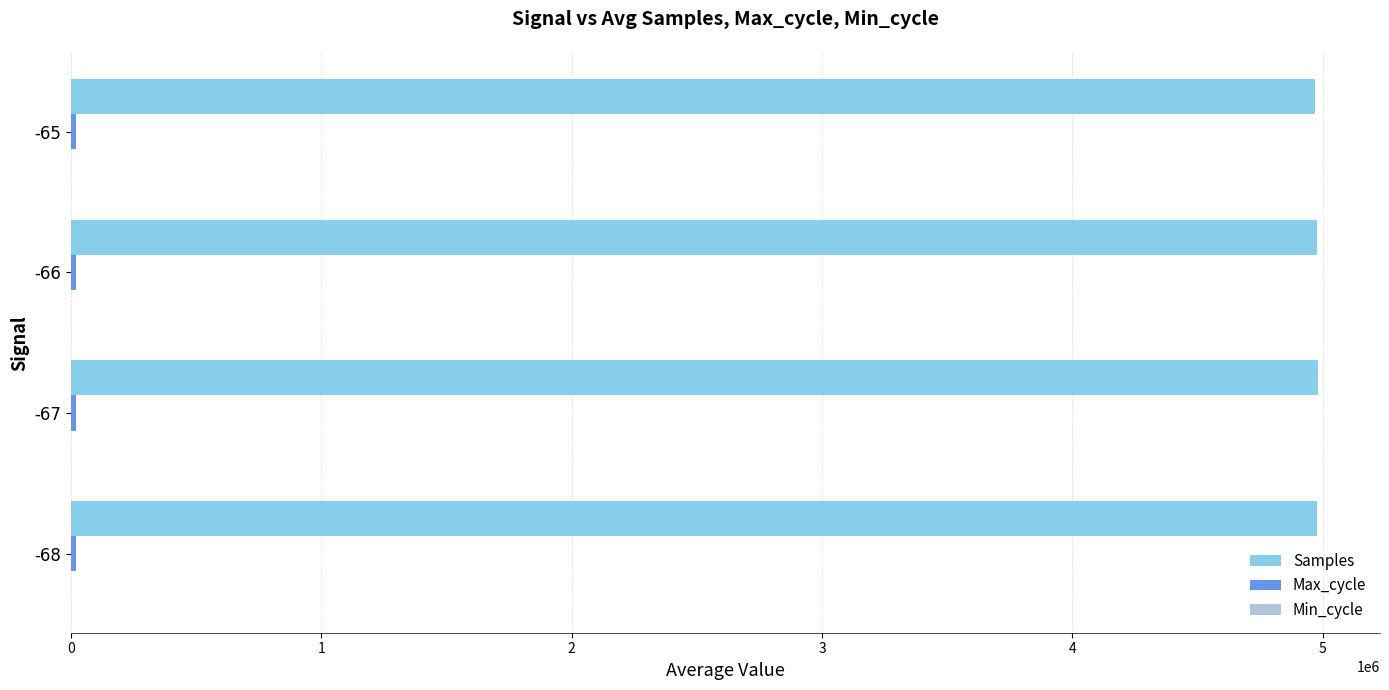

Which series has the largest total across all categories?

Samples